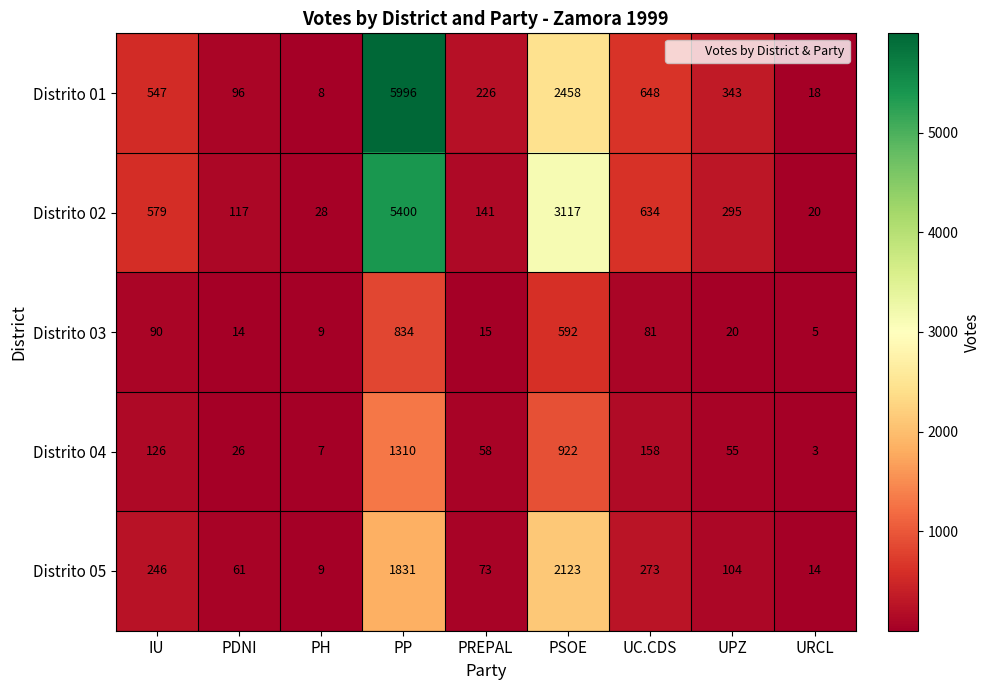

At which category is the sum across all series the highest?

PP